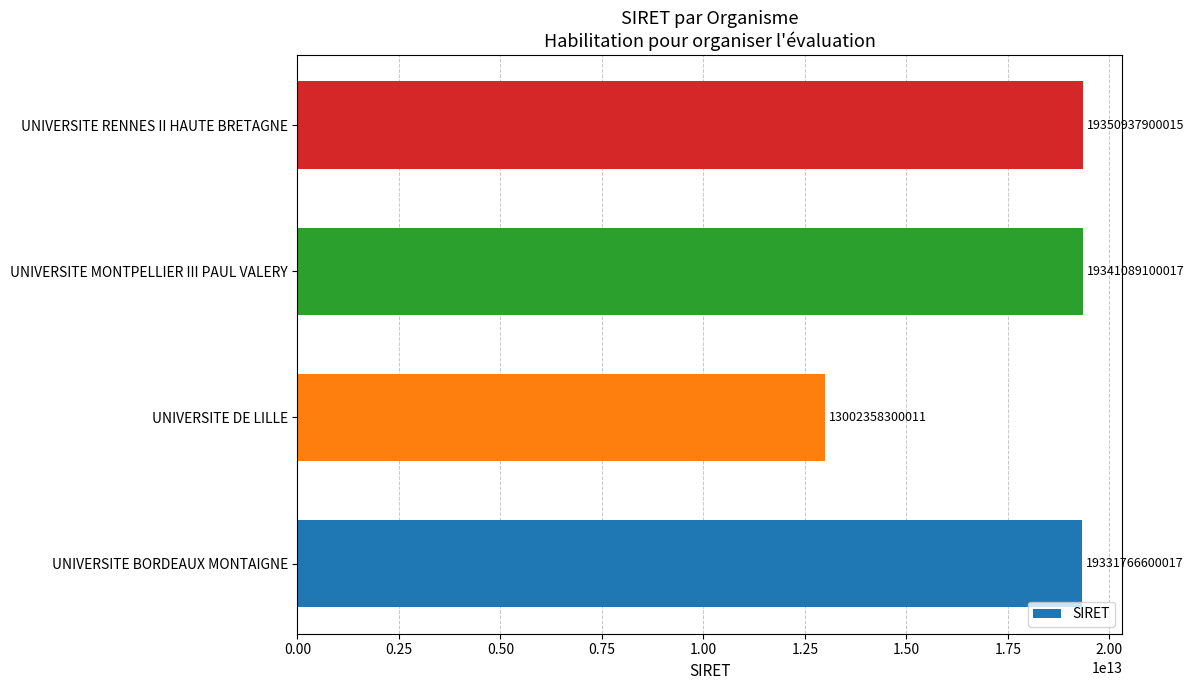

How many values are below 19341089100017?

2